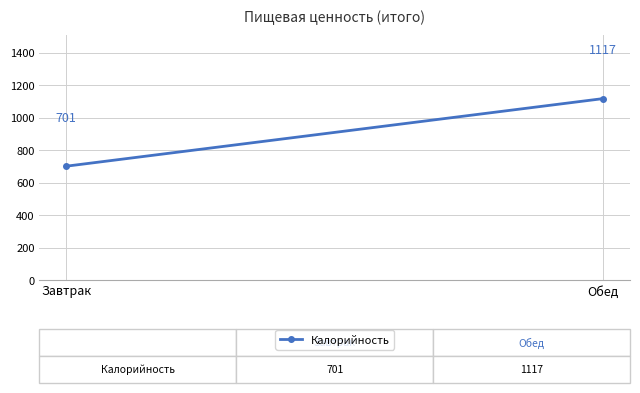

Is this an area chart (filled region under the line)?

No